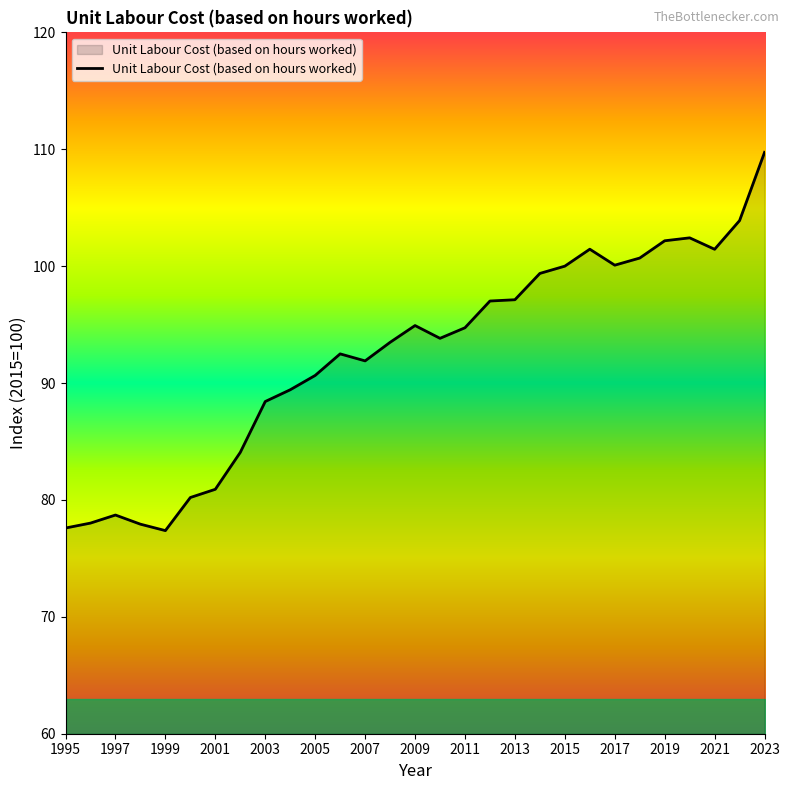

What is the maximum value shown in the chart?

109.7